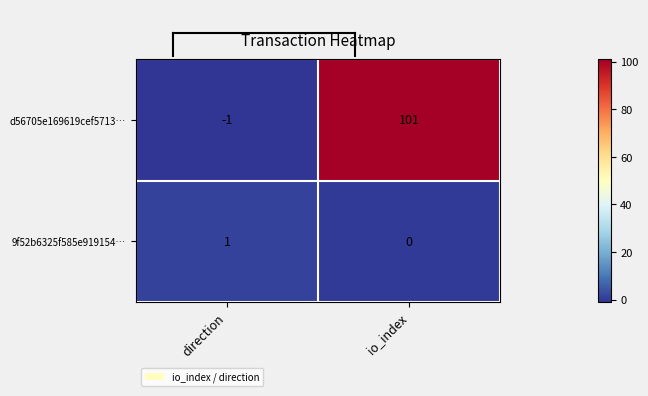

How many positive values does the 9f52b6325f585e919154… series have?

1